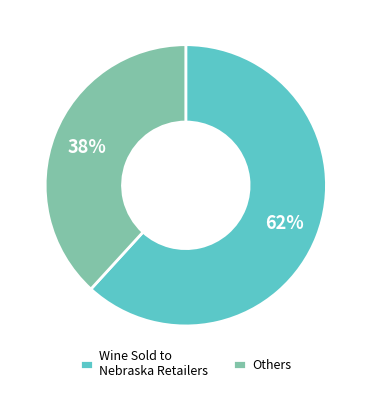

Which slice represents more than half of the pie?

Wine Sold to Nebraska Retailers